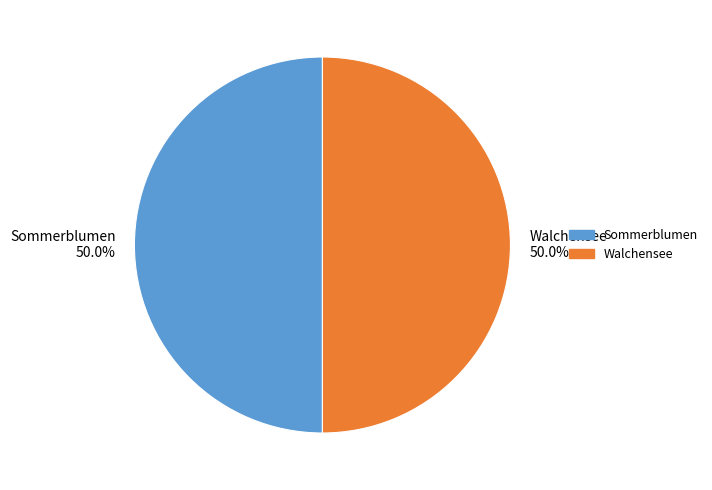

What is the ratio of the value at Sommerblumen 50.0% to the value at Walchensee 50.0%?

1.0